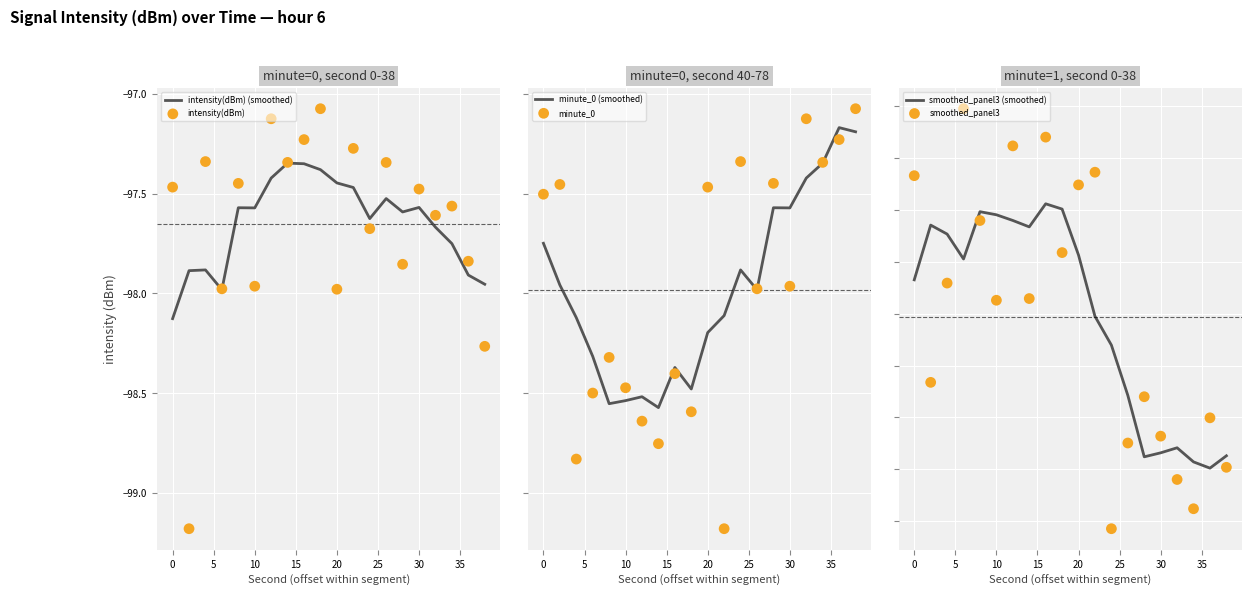

Which series has the largest total across all categories?

intensity(dBm) (smoothed)